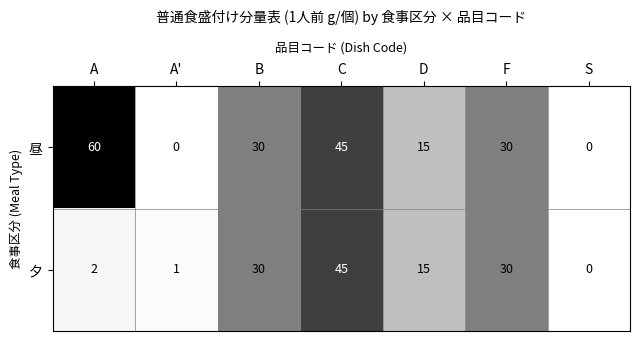

Reading left to right, extract all data points from this chart.

昼: A=60	A'=0	B=30	C=45	D=15	F=30	S=0
夕: A=2	A'=1	B=30	C=45	D=15	F=30	S=0